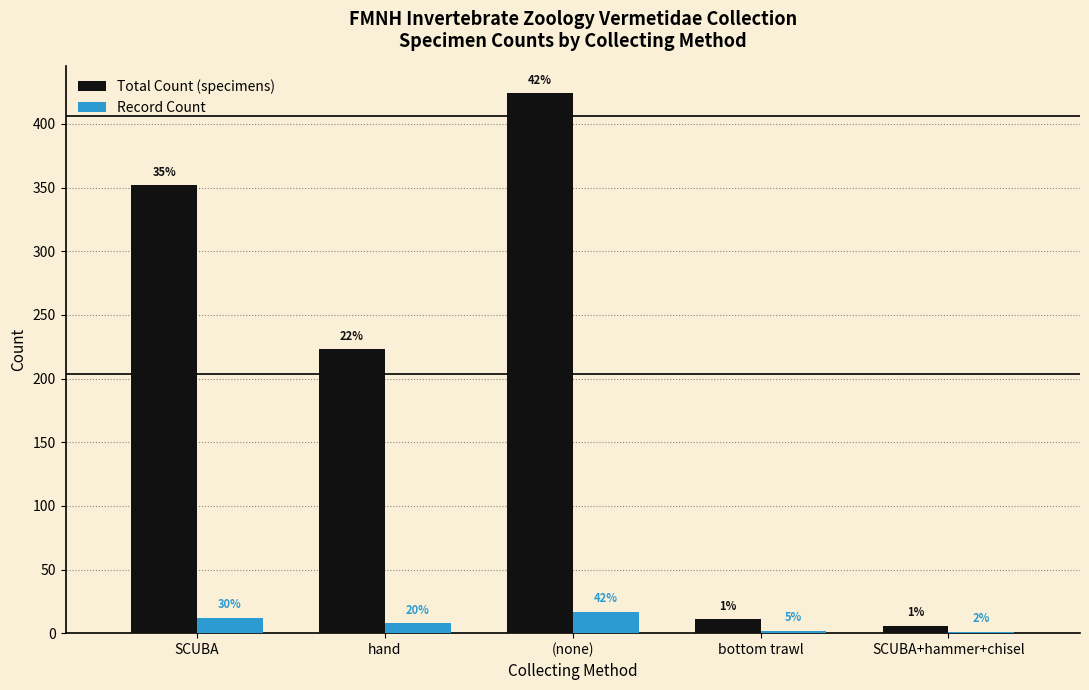

List the labels in order of Record Count value, largest first.

(none), SCUBA, hand, bottom trawl, SCUBA+hammer+chisel